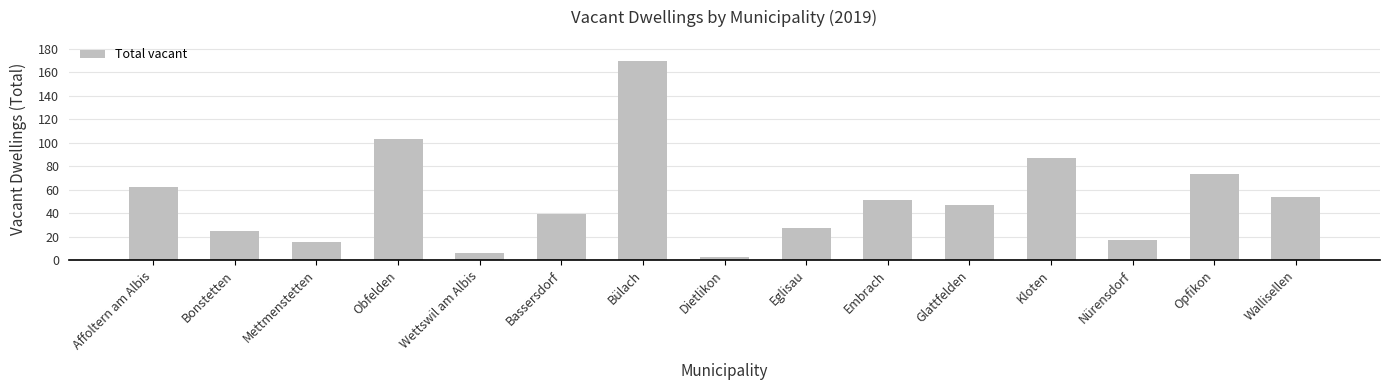

What is the difference between the second highest and minimum values?

100